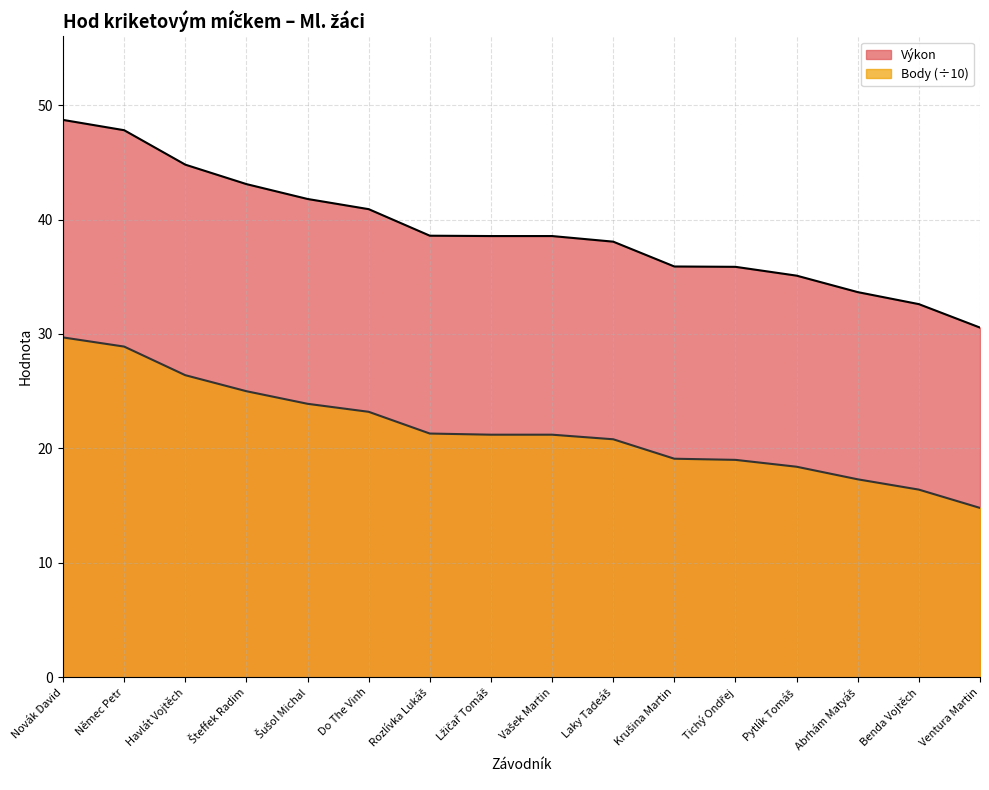

At which category does the chart reach its minimum across all series?

Ventura Martin